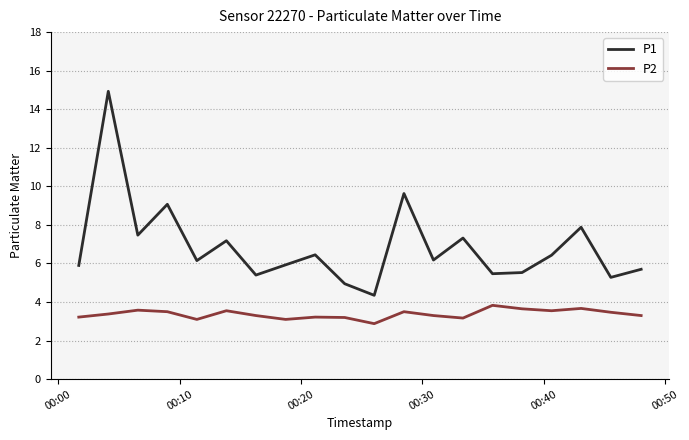

List the series in order of their peak value, highest first.

P1, P2